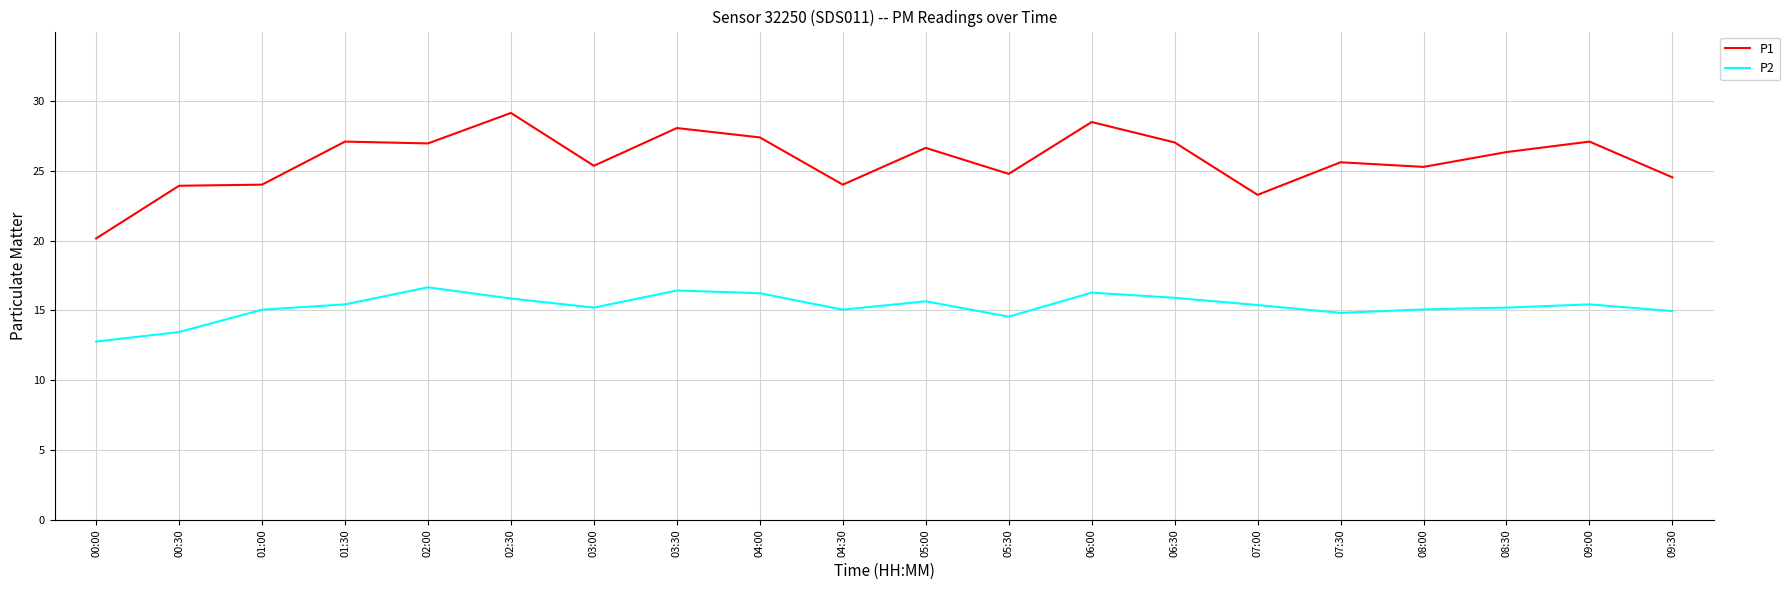

Does the chart have visible grid lines?

Yes